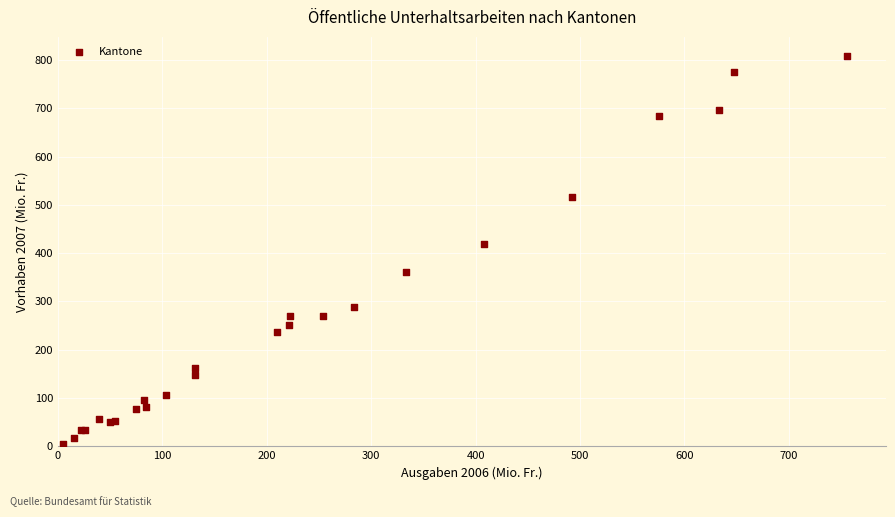

What Y value in the scatter plot is closest to 405?

418.8